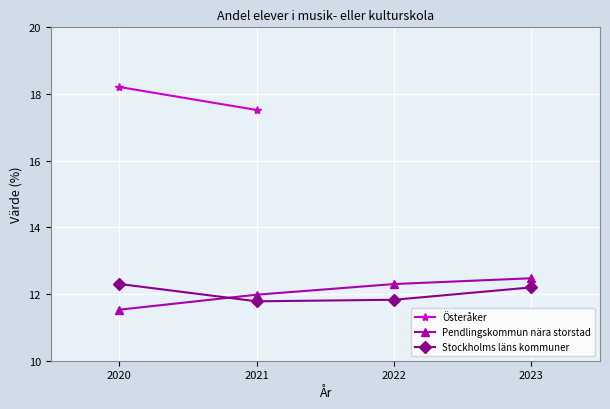

What is the minimum value for Pendlingskommun nära storstad?

11.5